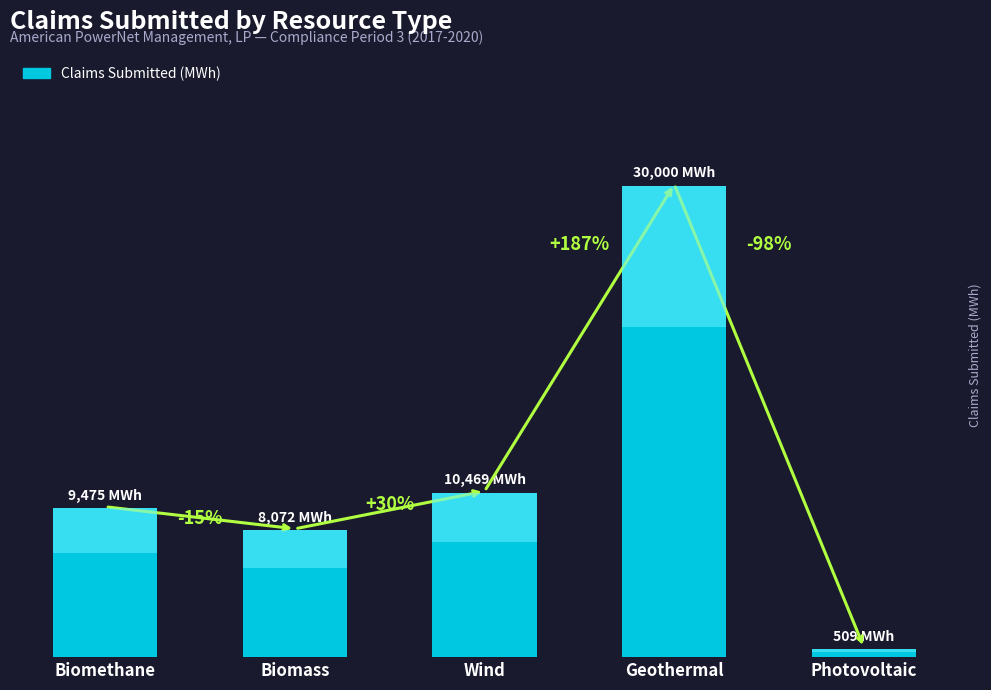

What value does the data have at Photovoltaic, to the nearest 50?

500